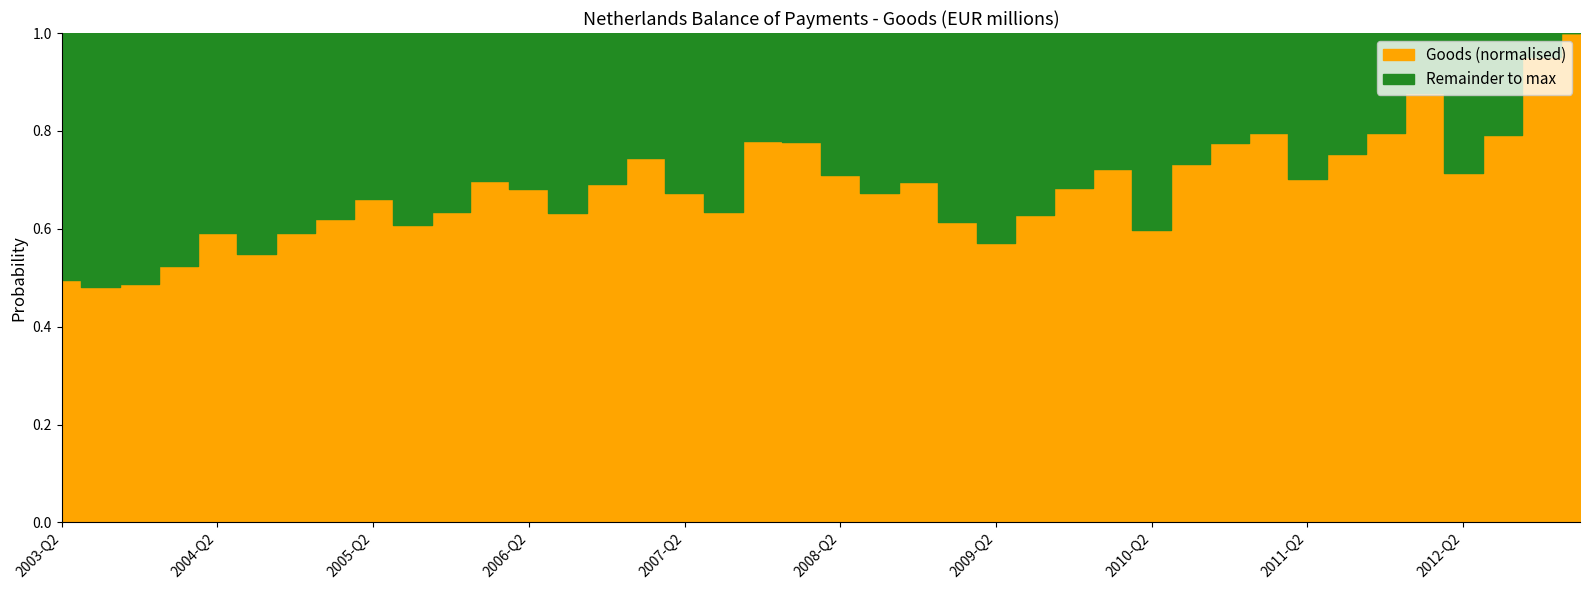

Reading left to right, list all the values displayed in this chart.

0.5	0.5	0.5	0.5	0.6	0.5	0.6	0.6	0.7	0.6	0.6	0.7	0.7	0.6	0.7	0.7	0.7	0.6	0.8	0.8	0.7	0.7	0.7	0.6	0.6	0.6	0.7	0.7	0.6	0.7	0.8	0.8	0.7	0.8	0.8	0.9	0.7	0.8	1.0	1.0